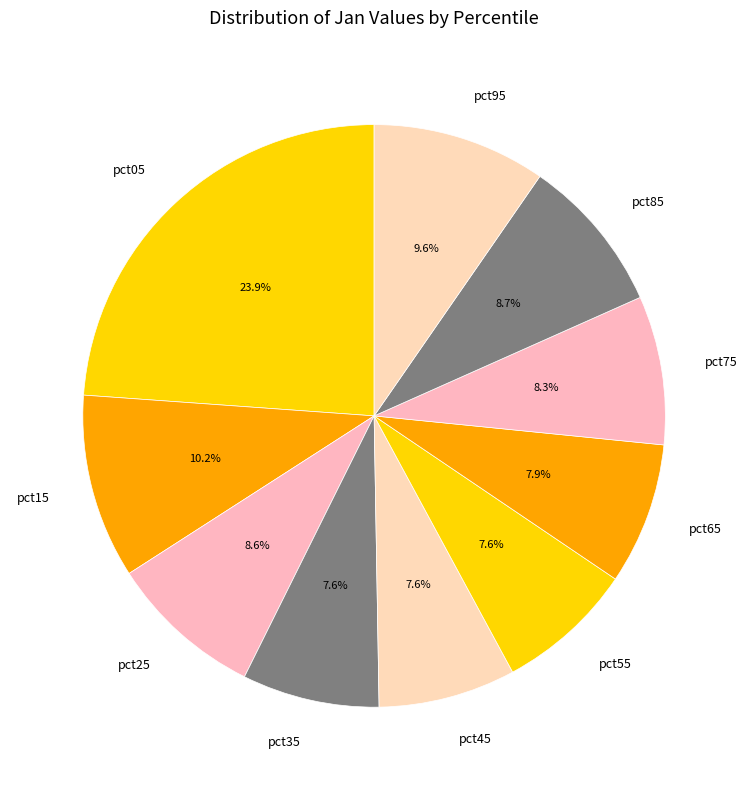

What is the largest slice in the pie chart?

pct05